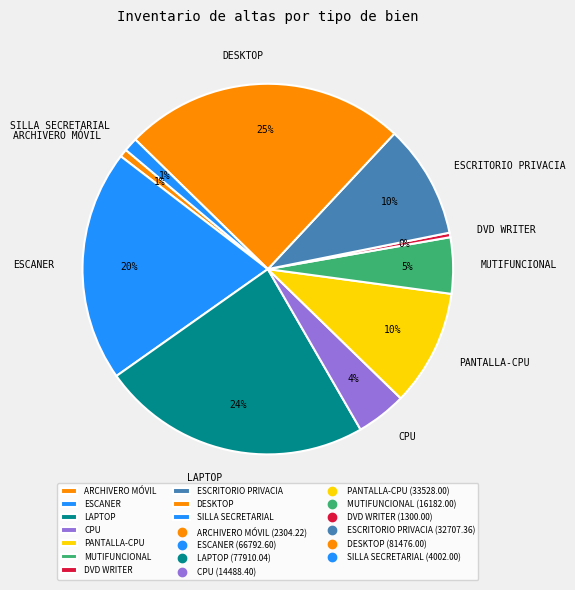

Does ARCHIVERO MÓVIL represent more than half of the total?

No